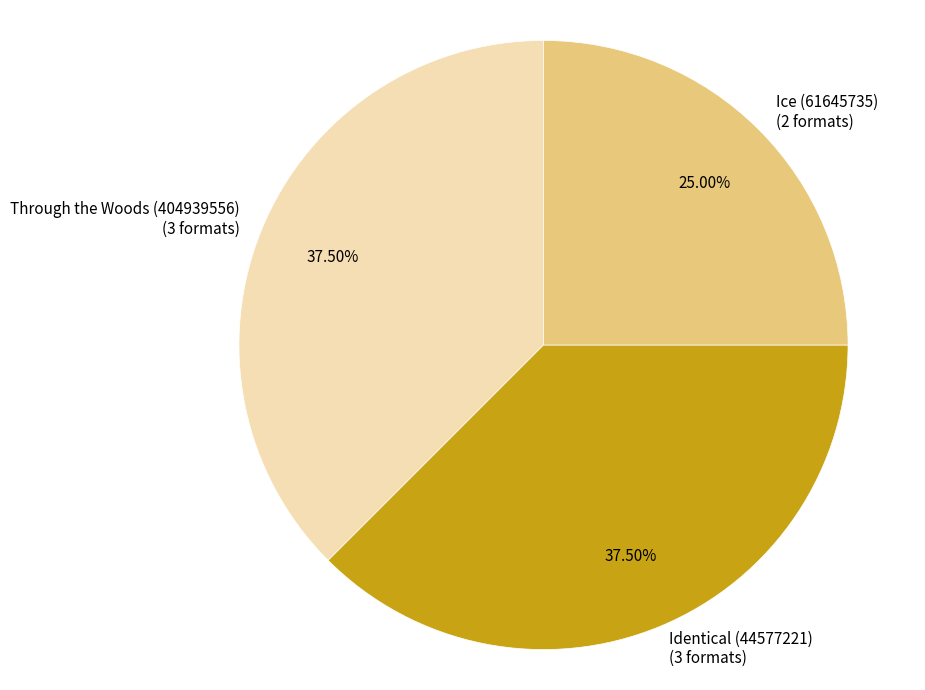

Is there a majority slice in this chart?

No